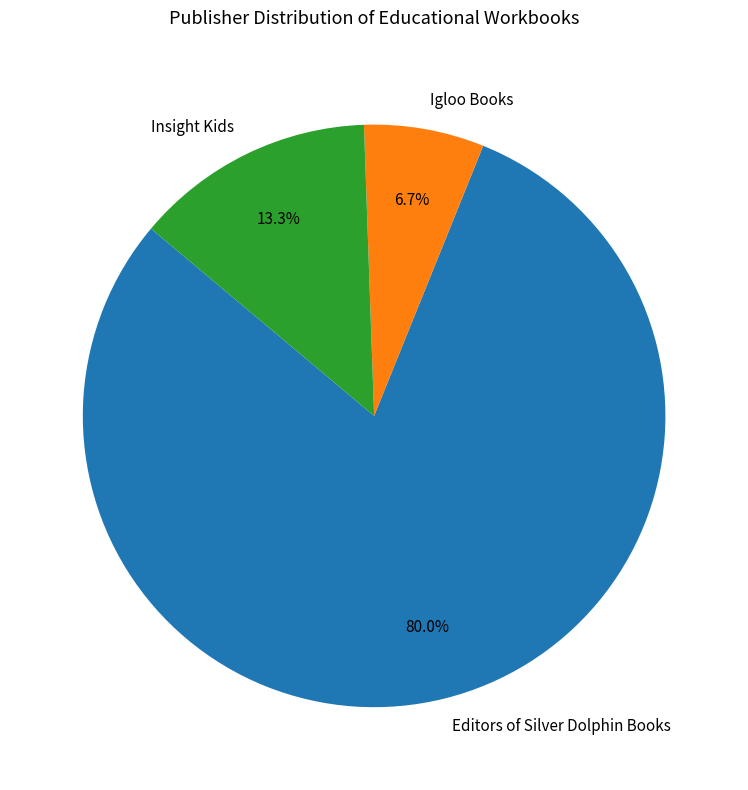

Which slice is the largest?

Editors of Silver Dolphin Books